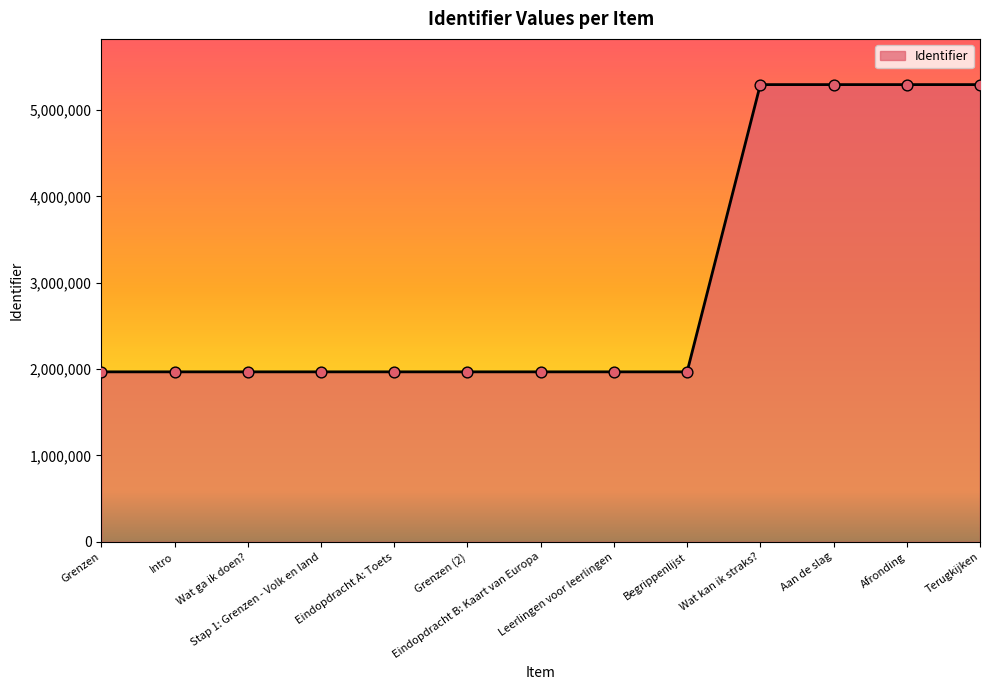

What is the change in value from Intro to Aan de slag?

+3325530